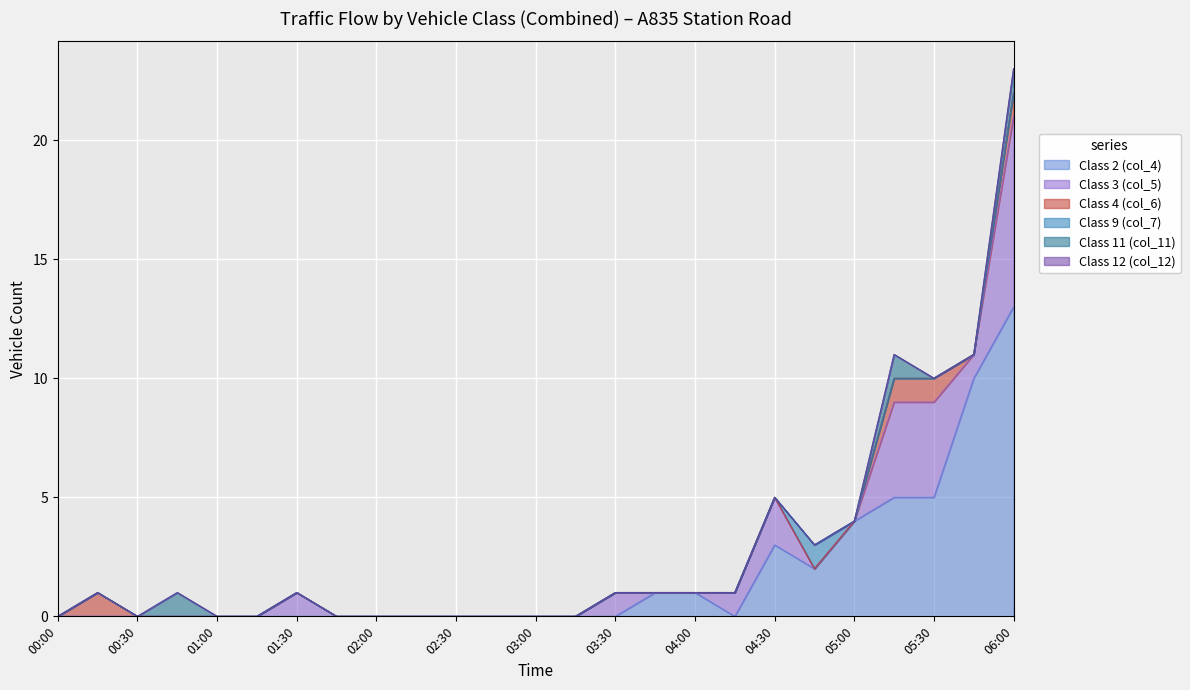

What is the label of the 6th point from the right?

04:45